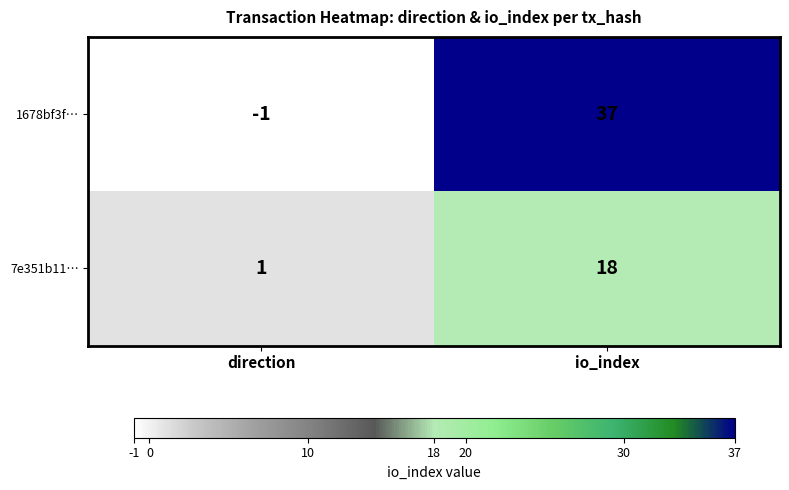

List the series in order of their peak value, lowest first.

7e351b11…, 1678bf3f…